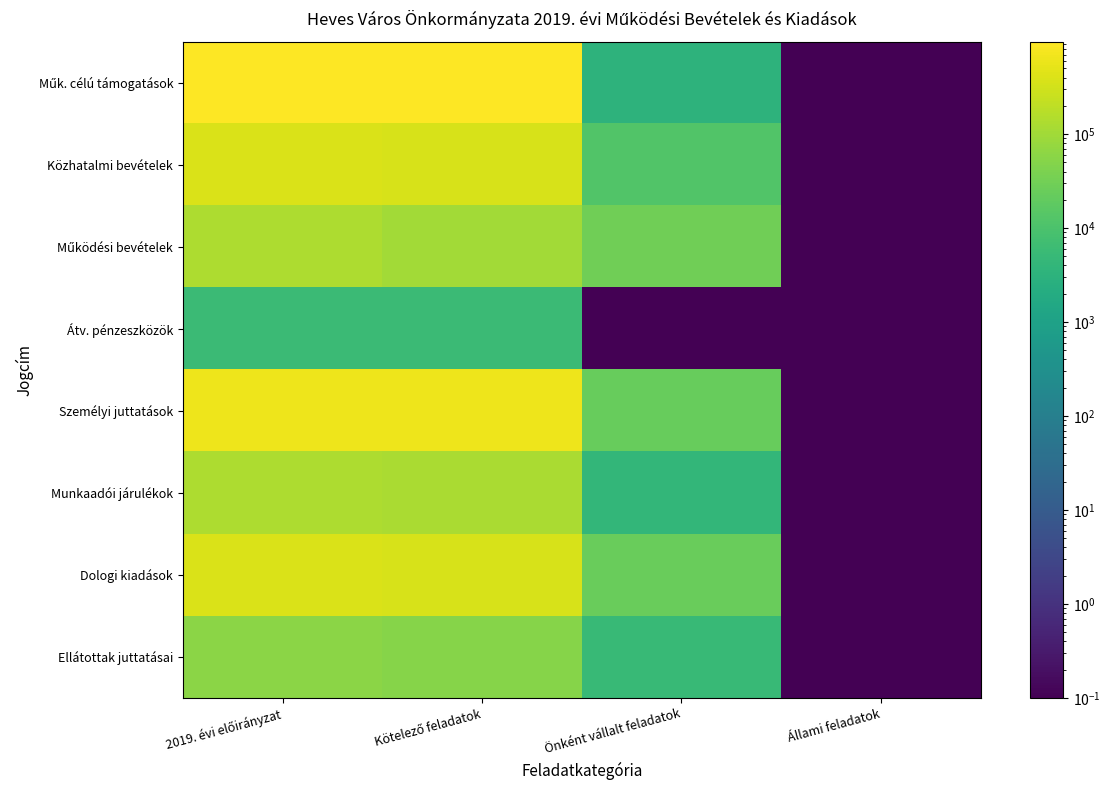

At which category is the sum across all series the highest?

2019. évi előirányzat